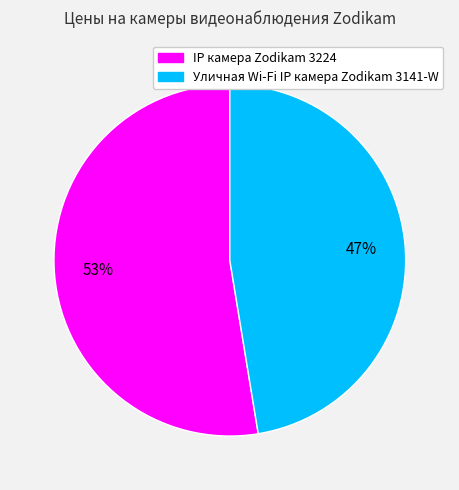

Which slice is the smallest?

Уличная Wi-Fi IP камера Zodikam 3141-W